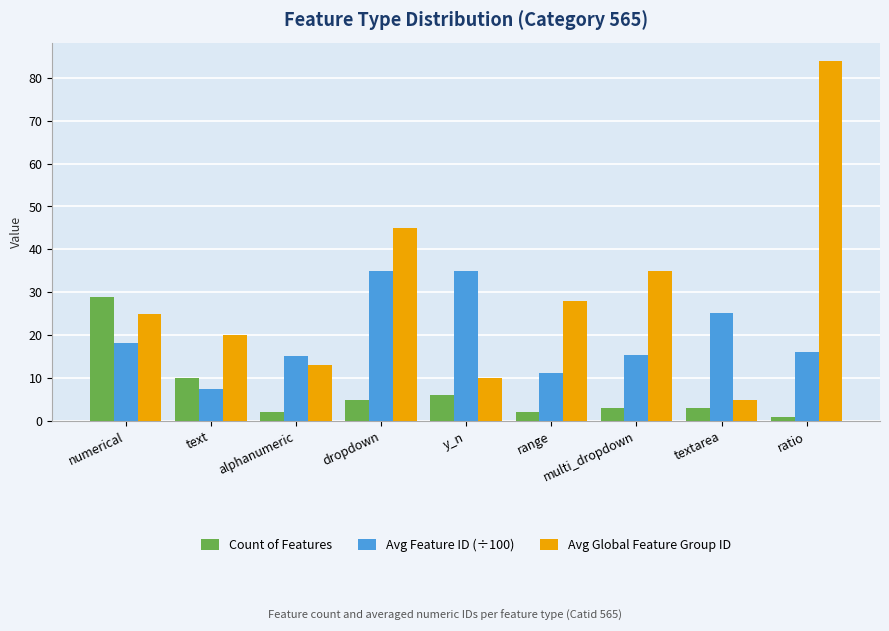

The value of Avg Feature ID (÷100) at alphanumeric is 15.2. True or false?

True